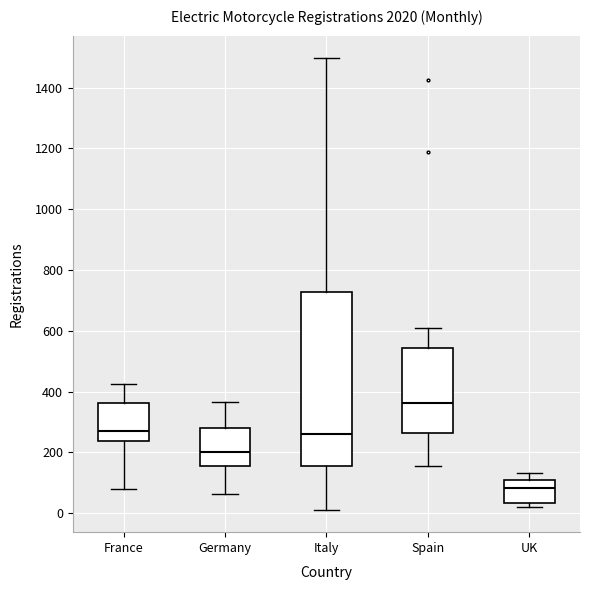

Which box has the highest median line?

Spain